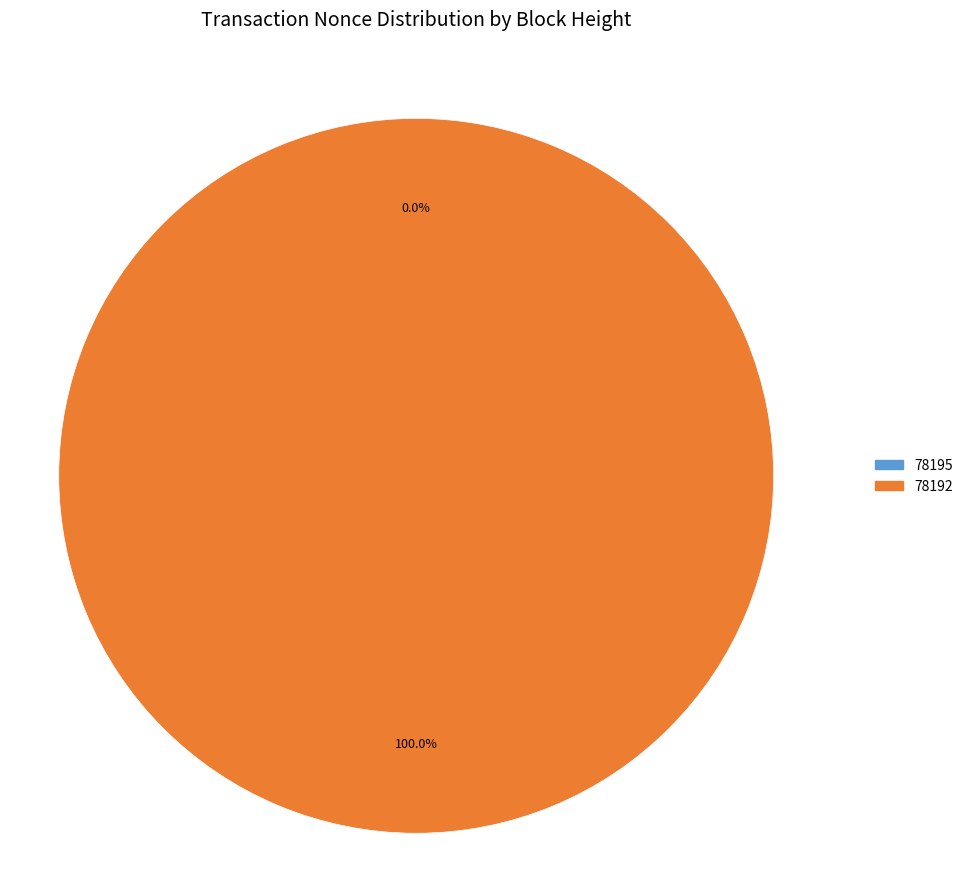

To the nearest percent, what percentage of the pie is 78192?

100%